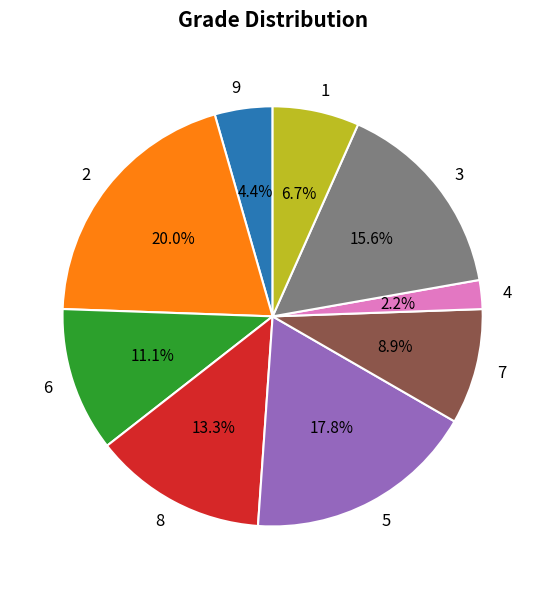

Between 7 and 6, which is larger?

6